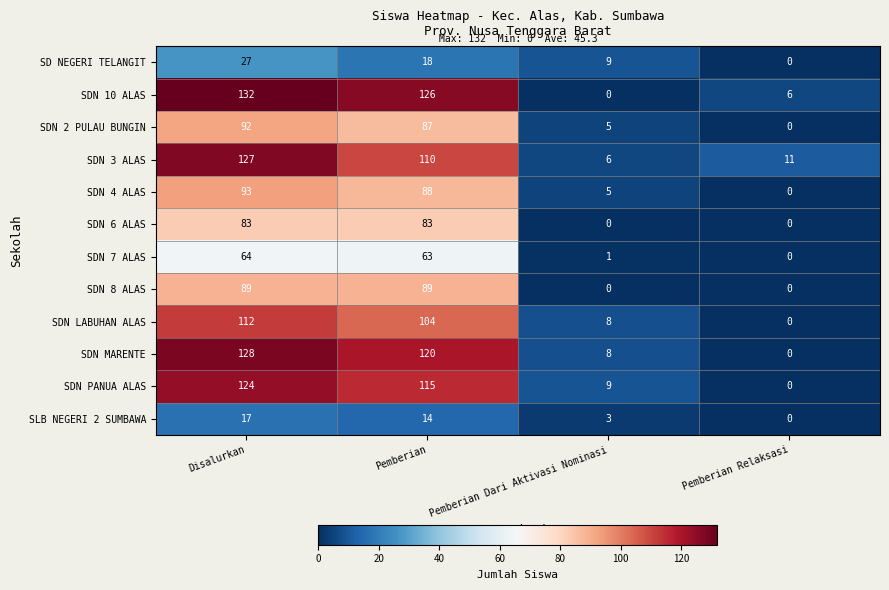

Rank the series at Pemberian from highest to lowest value.

SDN 10 ALAS, SDN MARENTE, SDN PANUA ALAS, SDN 3 ALAS, SDN LABUHAN ALAS, SDN 8 ALAS, SDN 4 ALAS, SDN 2 PULAU BUNGIN, SDN 6 ALAS, SDN 7 ALAS, SD NEGERI TELANGIT, SLB NEGERI 2 SUMBAWA